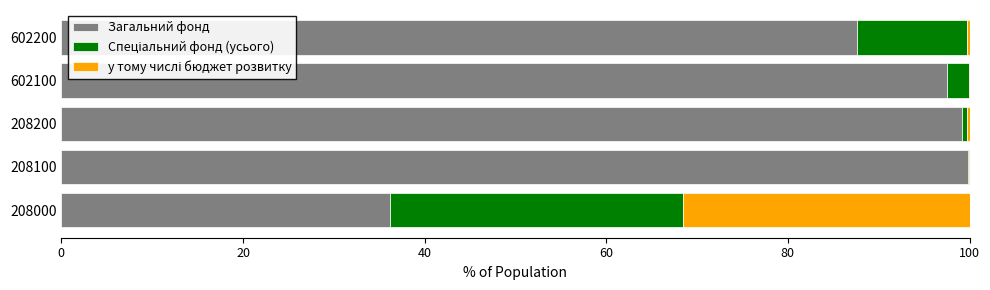

At which label is Загальний фонд closest to 67?

602200